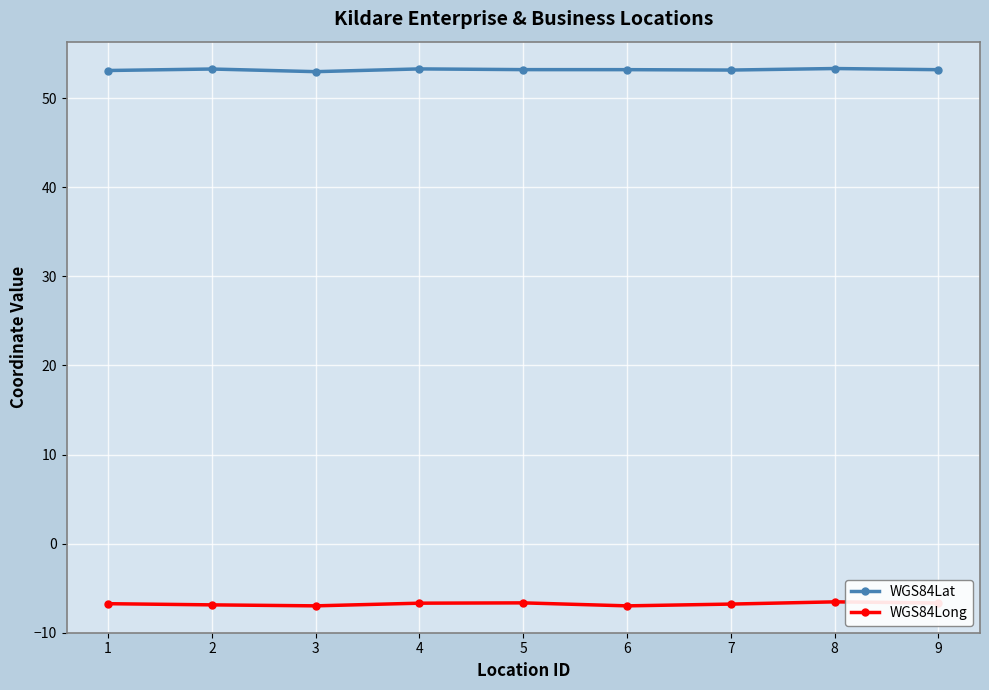

True or false: WGS84Lat has a value of 53.1 at 1.

True